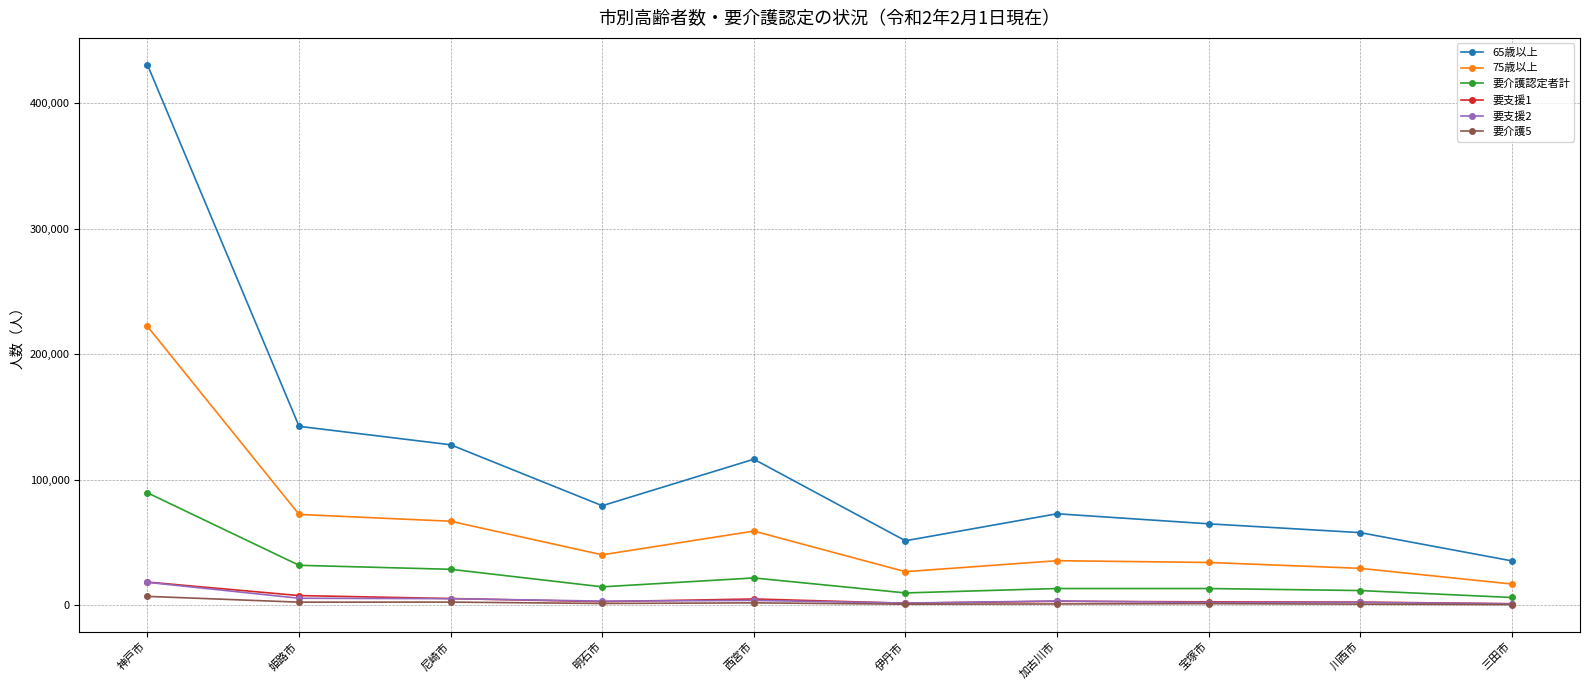

True or false: 65歳以上 and 要支援2 intersect in this chart.

False